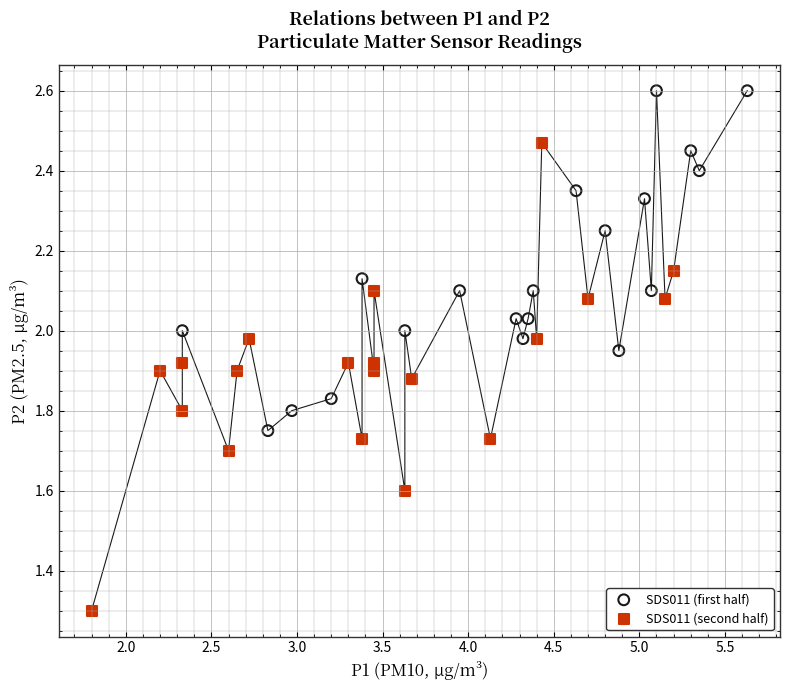

Which series reaches the maximum Y coordinate?

SDS011 (first half)